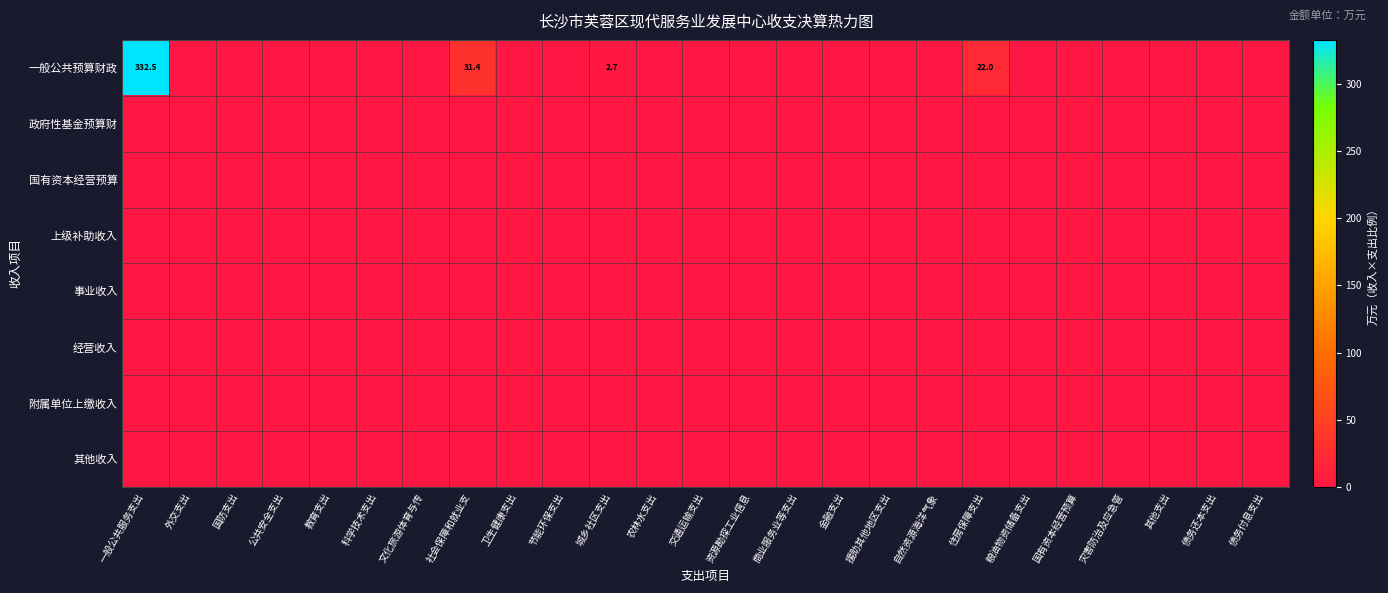

List the series in order of their peak value, highest first.

一般公共预算财政, 政府性基金预算财, 国有资本经营预算, 上级补助收入, 事业收入, 经营收入, 附属单位上缴收入, 其他收入